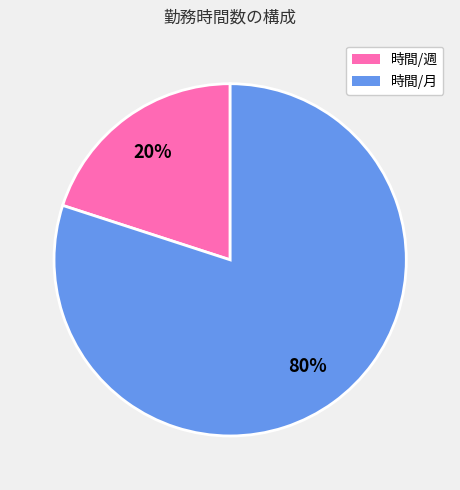

Which category has the biggest portion of the pie?

時間/月